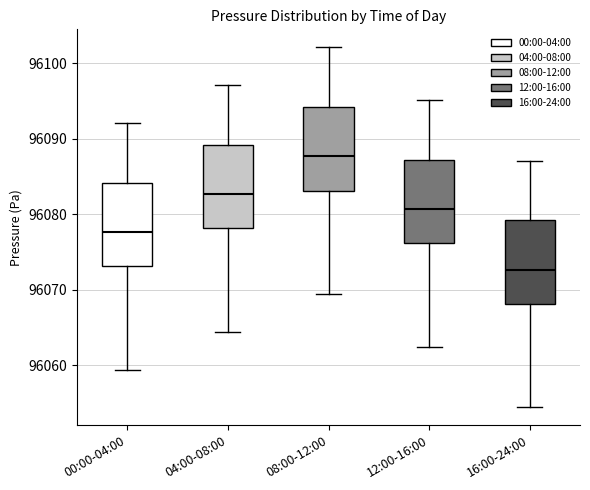

Reading left to right, read every box against the y-axis: the position of its median line, the range the box covers, and the ends of its whiskers. The values are not printed on the chart, so give them approximately, as read against the axis.

00:00-04:00: median 96078, box 96073 to 96084, whiskers 96059 to 96092
04:00-08:00: median 96083, box 96078 to 96089, whiskers 96064 to 96097
08:00-12:00: median 96088, box 96083 to 96094, whiskers 96069 to 96102
12:00-16:00: median 96081, box 96076 to 96087, whiskers 96062 to 96095
16:00-24:00: median 96073, box 96068 to 96079, whiskers 96054 to 96087